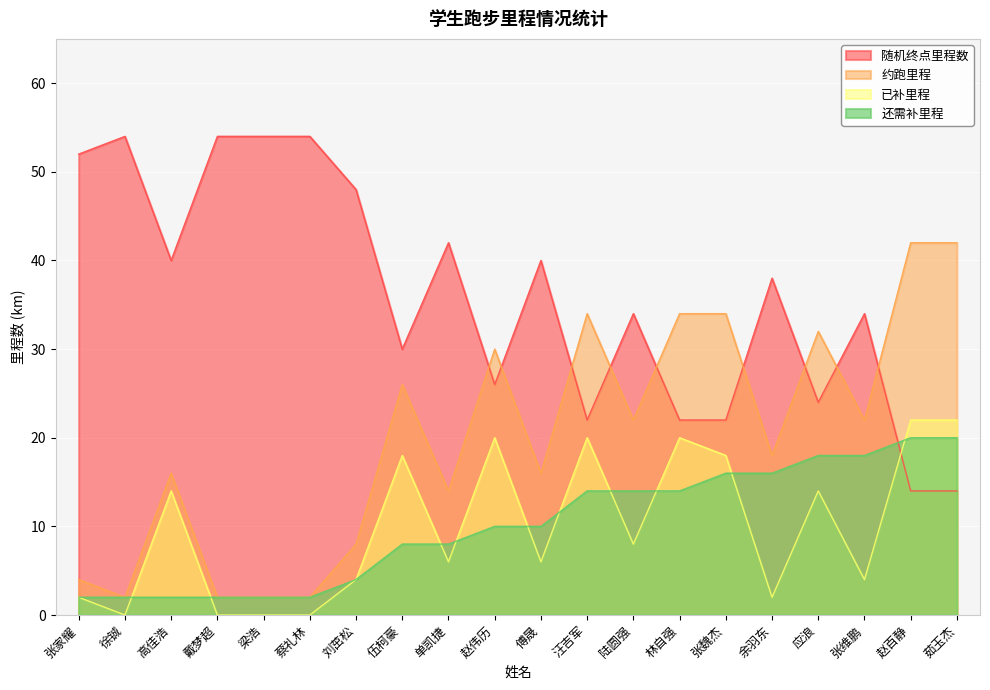

How many times do 还需补里程 and 随机终点里程数 cross each other?

1